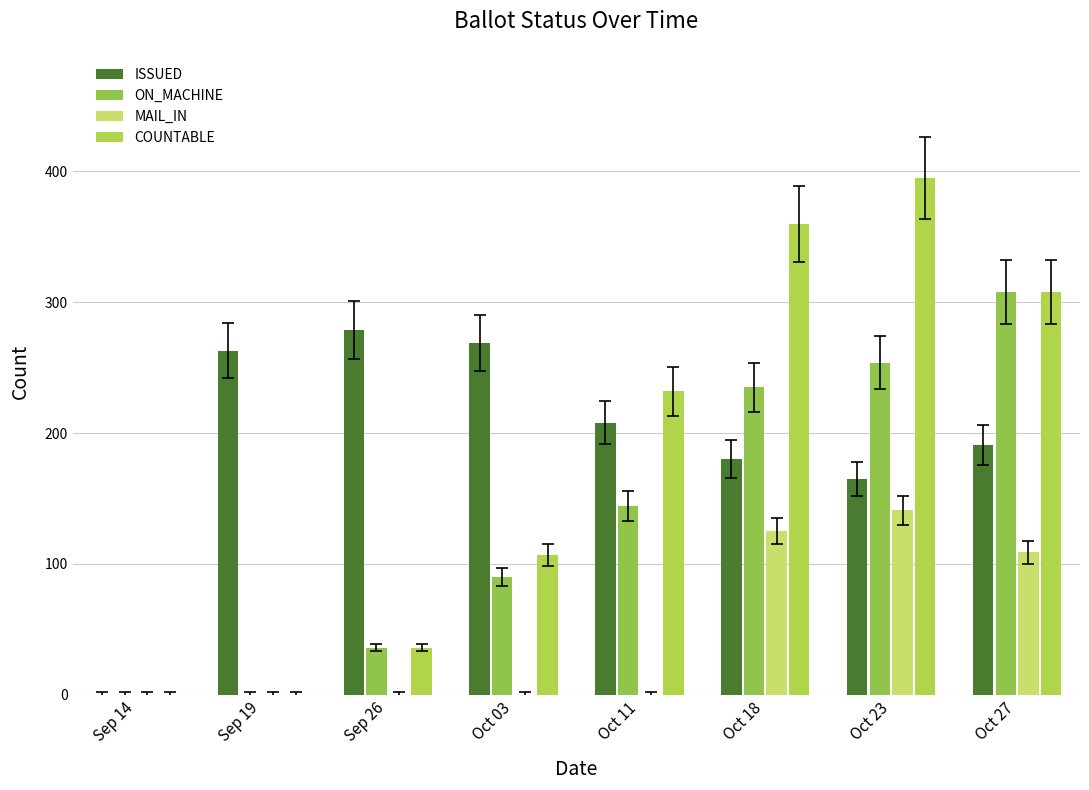

What is the total value across all series at Oct 11?

584